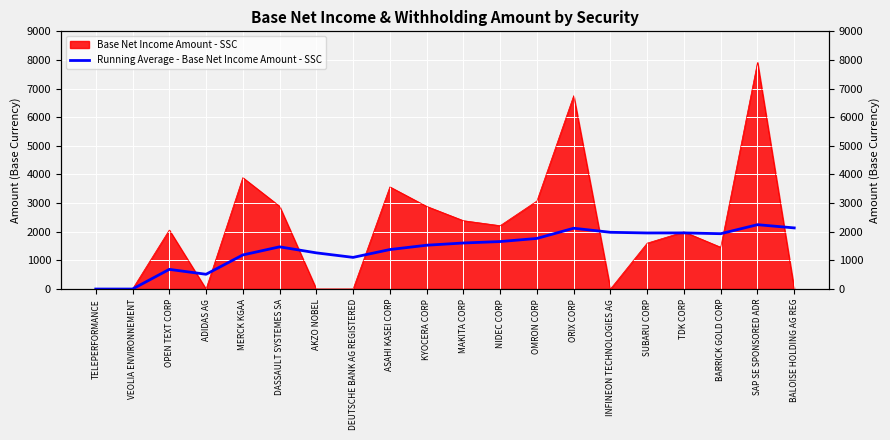

Is it true that the value at DEUTSCHE BANK AG REGISTERED is 1560.0?

False